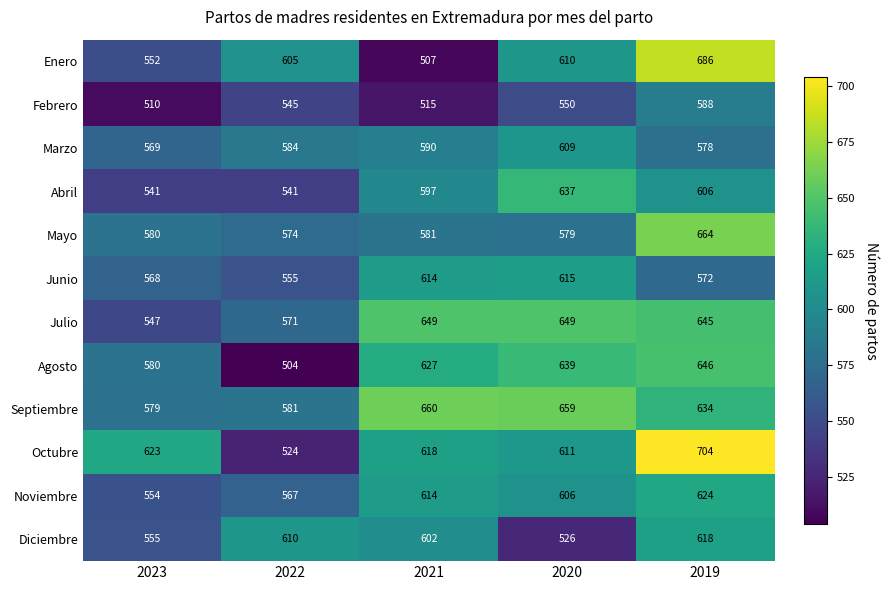

At which category is the sum across all series the highest?

2019